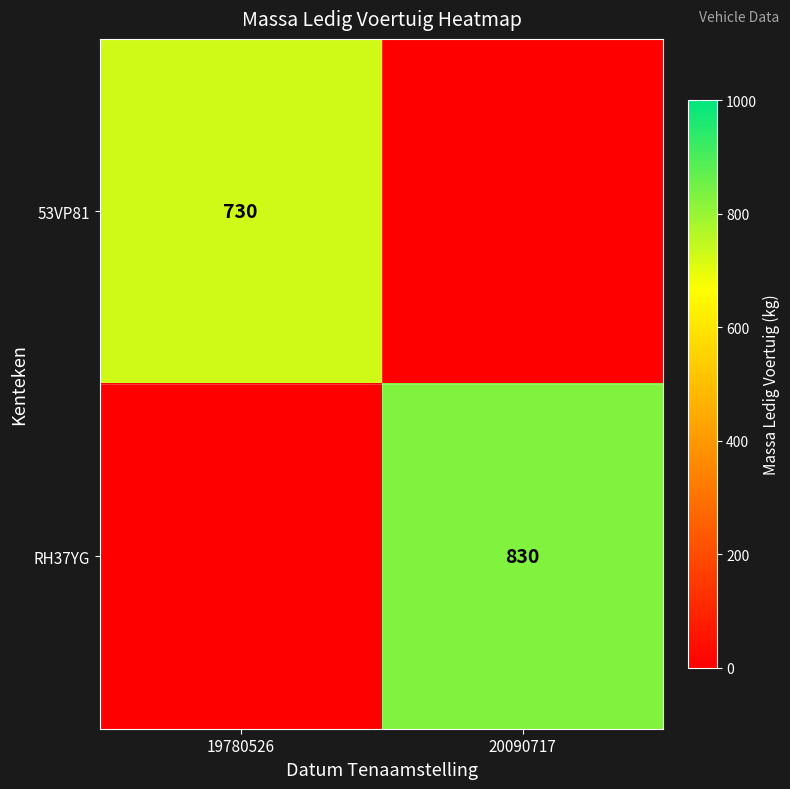

True or false: 53VP81 has a value of 178 at 19780526.

False